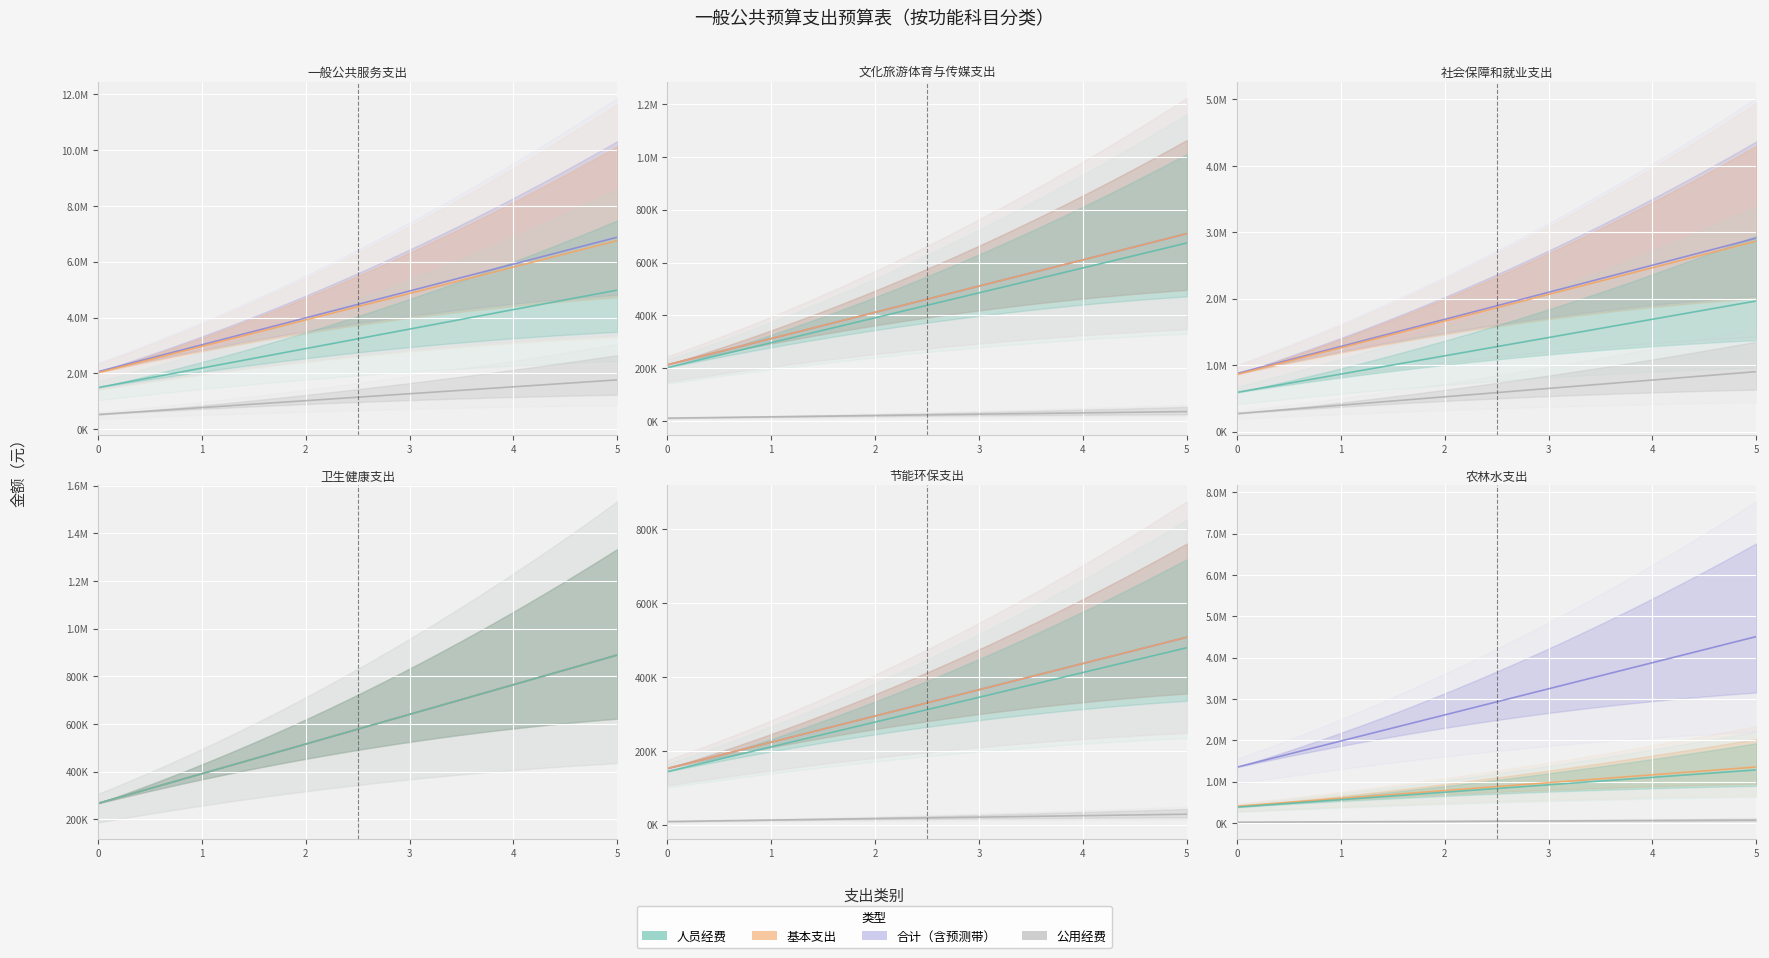

Is this an area chart (filled region under the line)?

No